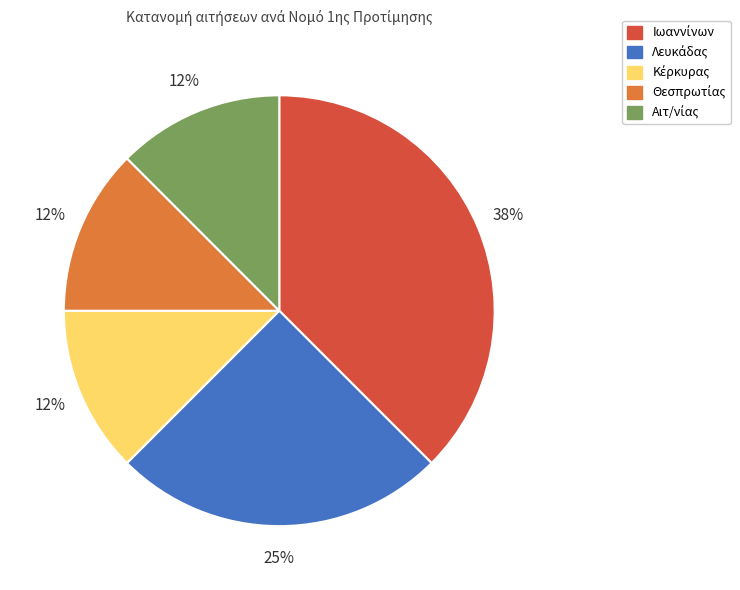

How many slices are in this pie chart?

5